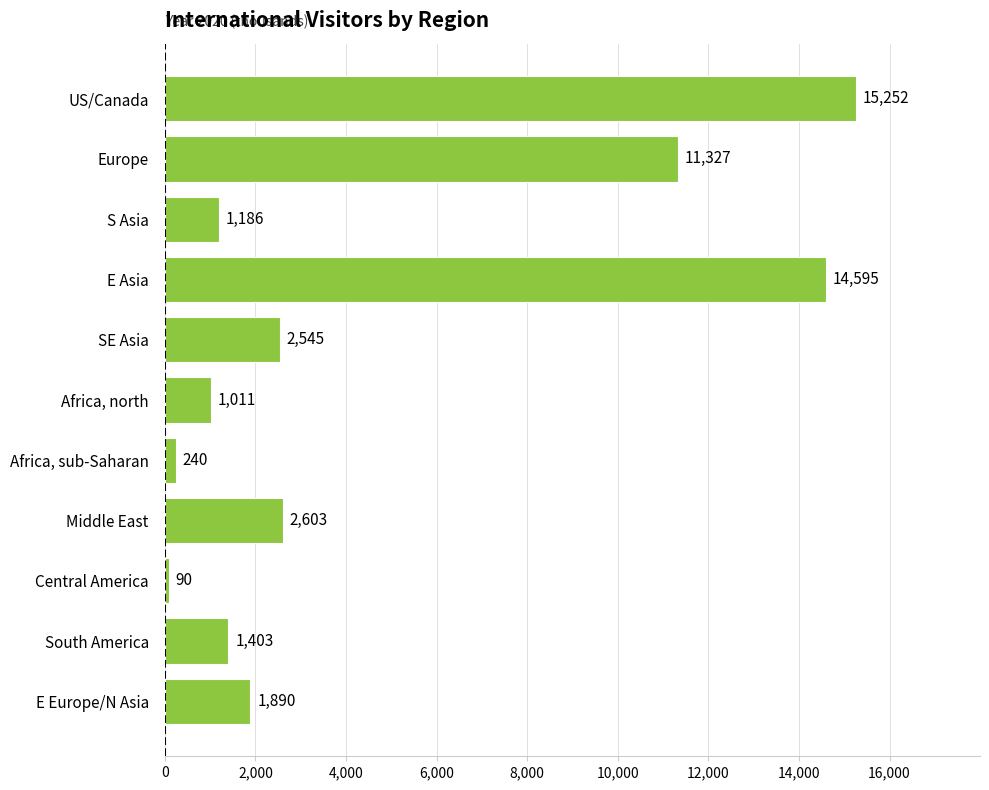

Reading top to bottom, extract all data points from this chart.

15252	11327	1186	14595	2545	1011	240	2603	90	1403	1890